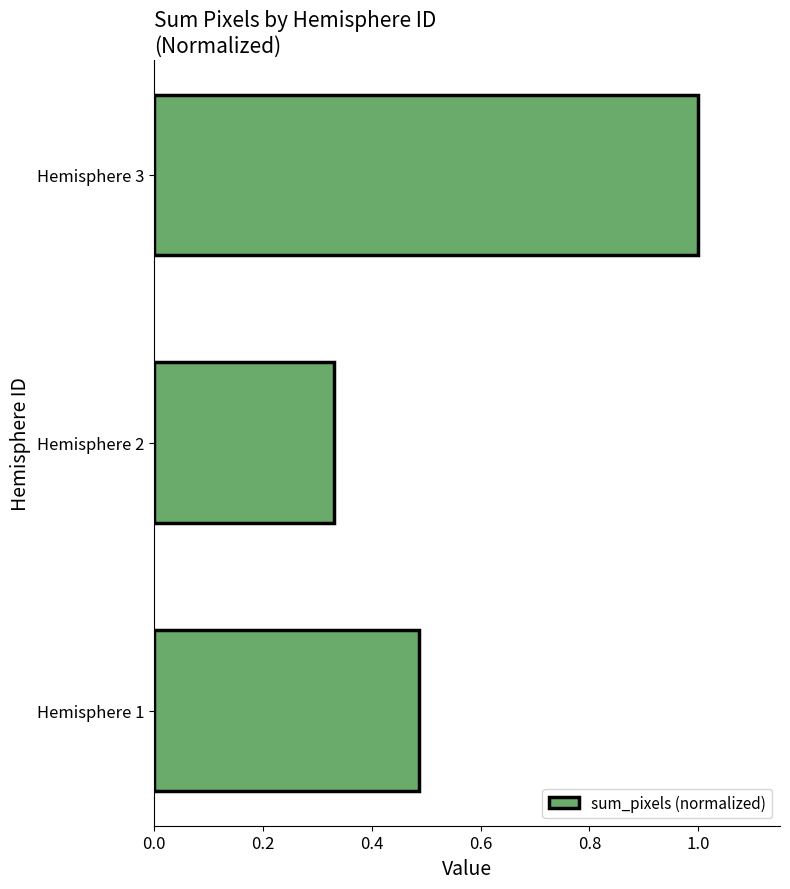

Rank the categories by value from highest to lowest.

Hemisphere 3, Hemisphere 1, Hemisphere 2